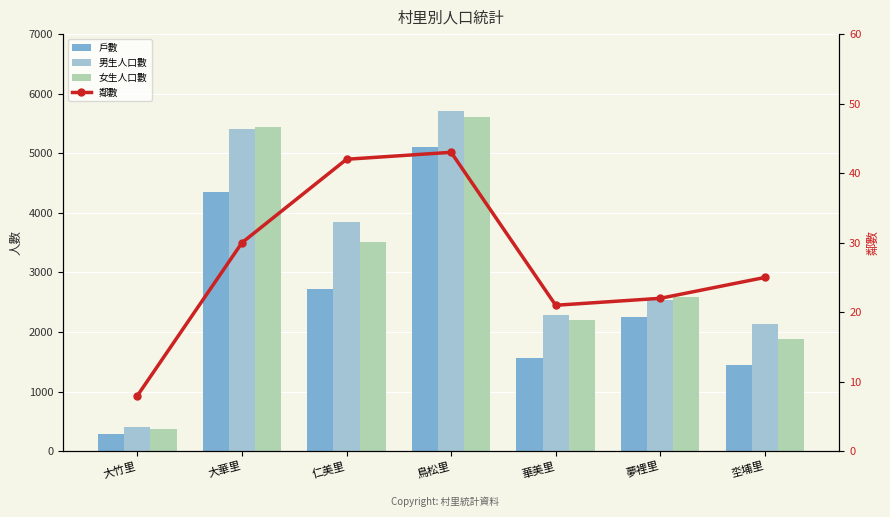

What is the sum of all 戶數 values?

17752